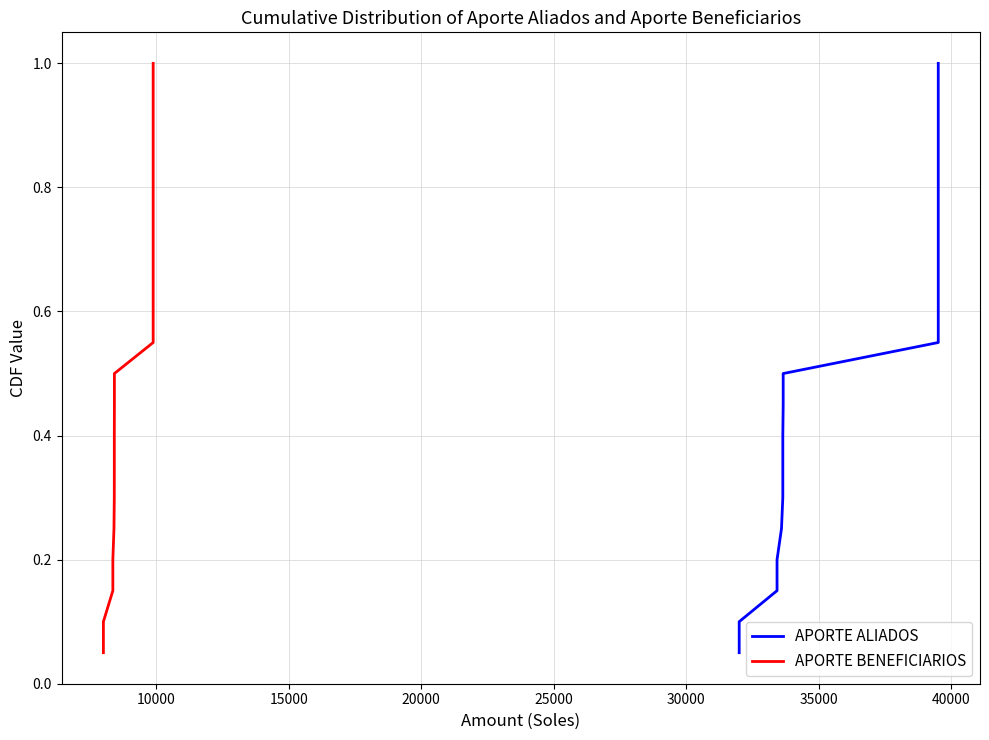

Reading right to left, transcribe all the data shown in this chart.

APORTE ALIADOS: 1.0	0.9	0.9	0.8	0.8	0.8	0.7	0.7	0.6	0.6	0.5	0.5	0.4	0.3	0.3	0.2	0.2	0.1	0.1	0.1
APORTE BENEFICIARIOS: 1.0	0.9	0.9	0.8	0.8	0.8	0.7	0.7	0.6	0.6	0.5	0.5	0.4	0.3	0.3	0.2	0.2	0.1	0.1	0.1